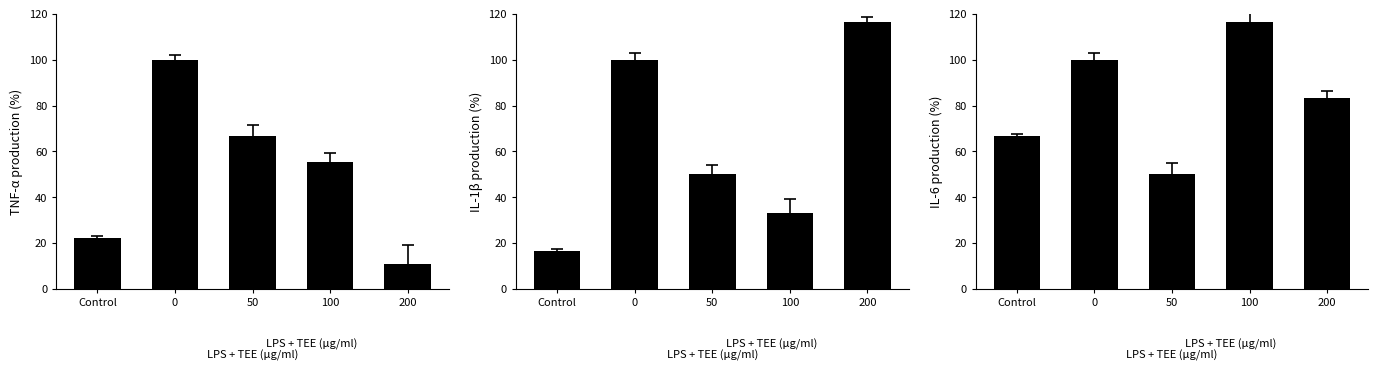

How many groups of bars are there?

5